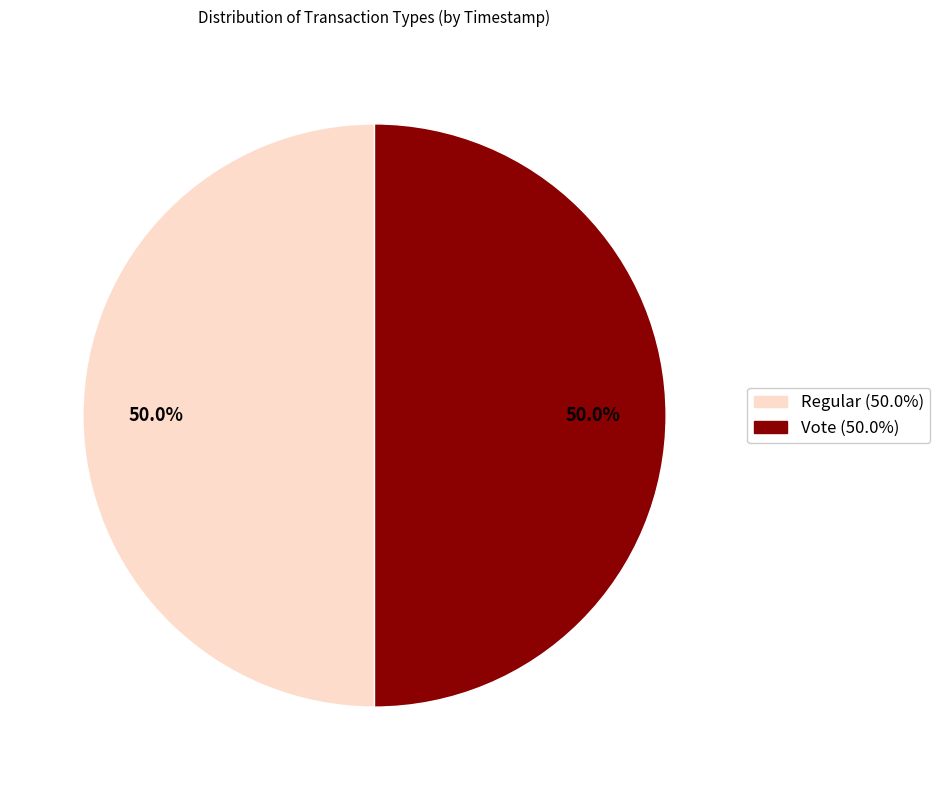

To the nearest percent, what percentage of the pie is Regular?

50%